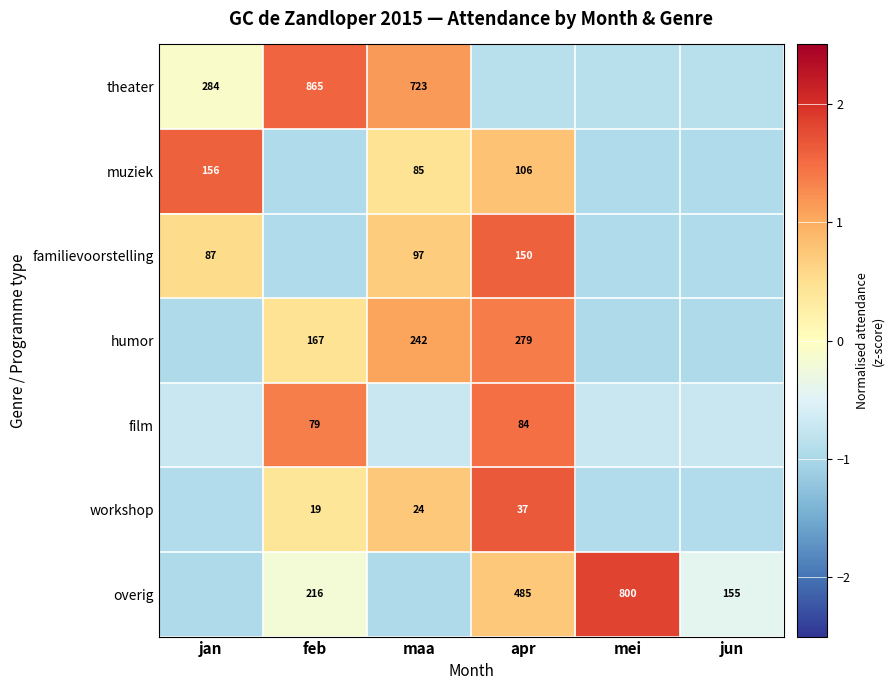

Is the value of familievoorstelling at maa greater than the value of overig at feb?

No